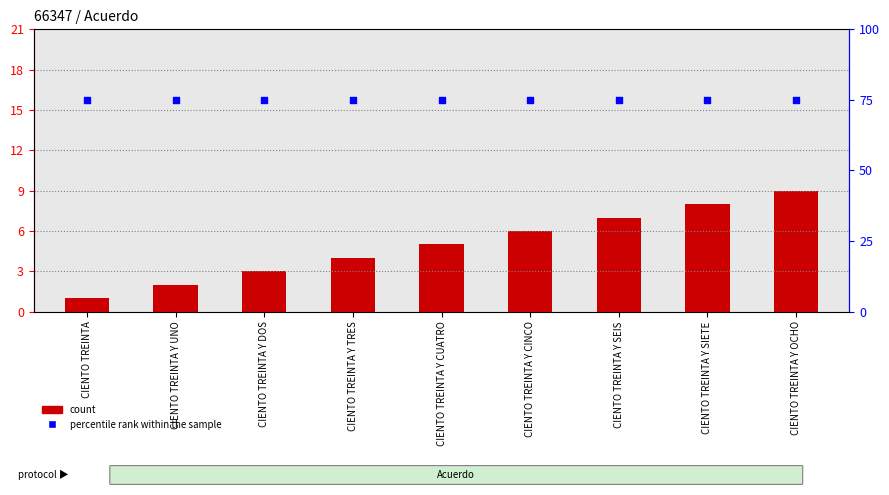

Which series has the largest total across all categories?

percentile rank within the sample